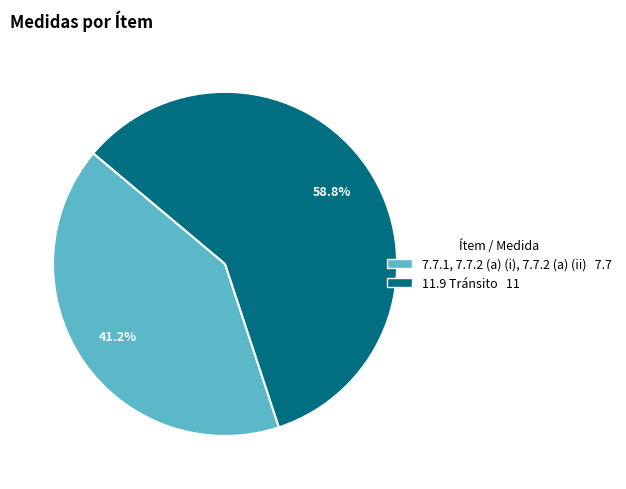

Approximately how many times larger is the value at 11.9 Tránsito compared to 7.7.1, 7.7.2 (a) (i), 7.7.2 (a) (ii)?

1.4